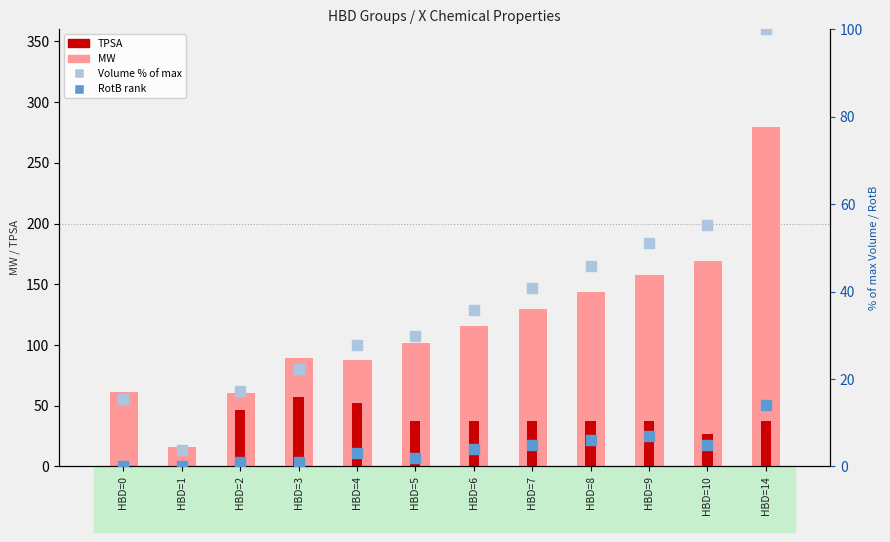

At how many categories does at least one series exceed 246?

1